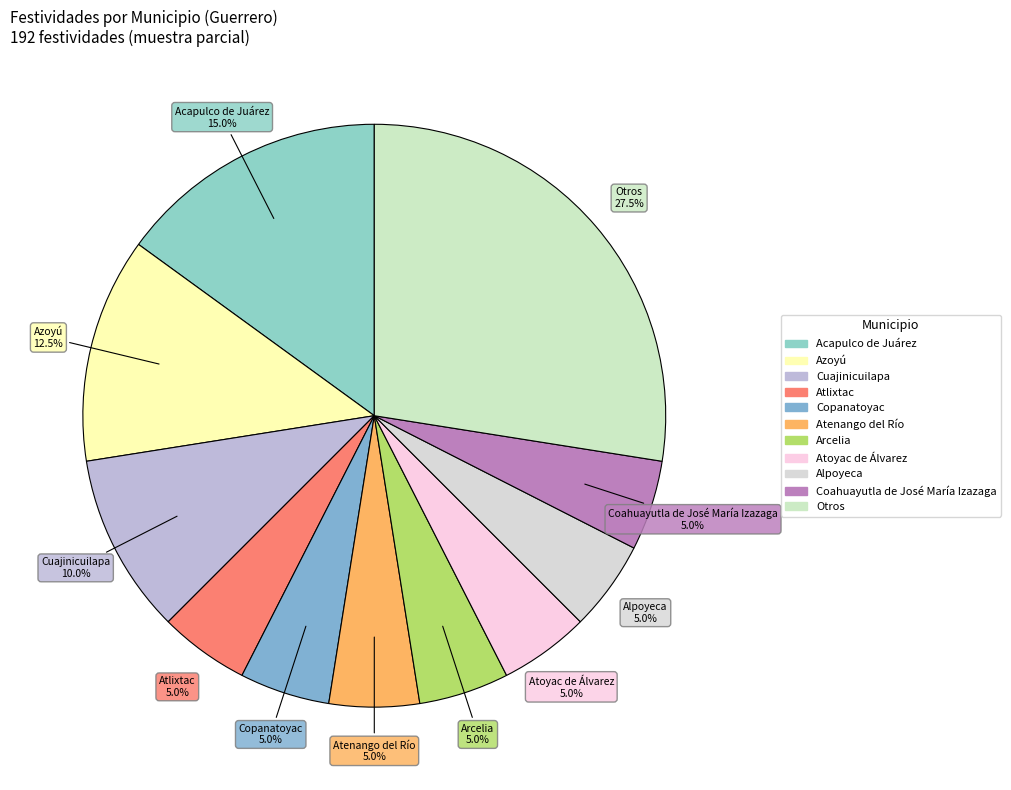

Count the number of slices in the pie.

11